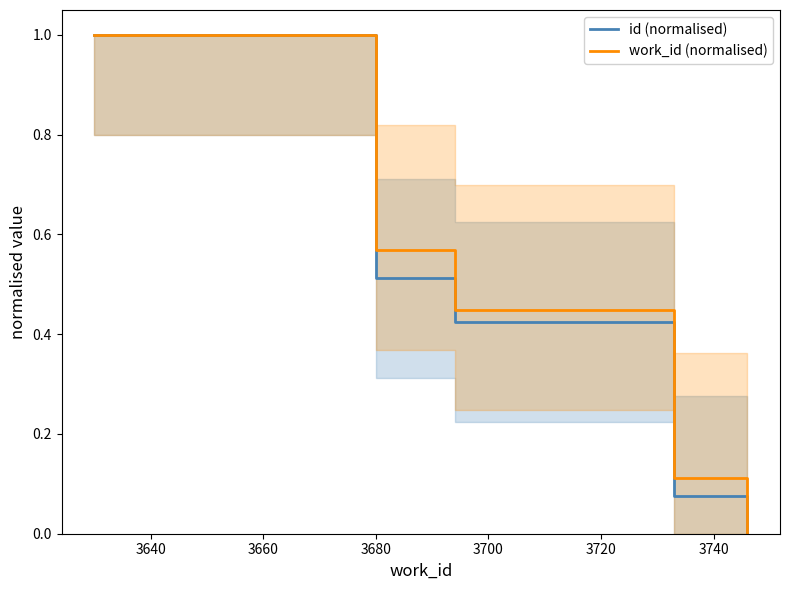

What is the value of the work_id (normalised) point at the 3rd from the left?

0.4